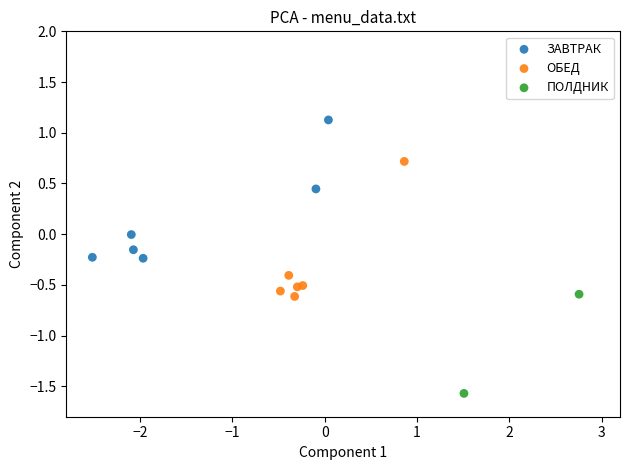

Which series reaches the minimum Y coordinate?

ПОЛДНИК